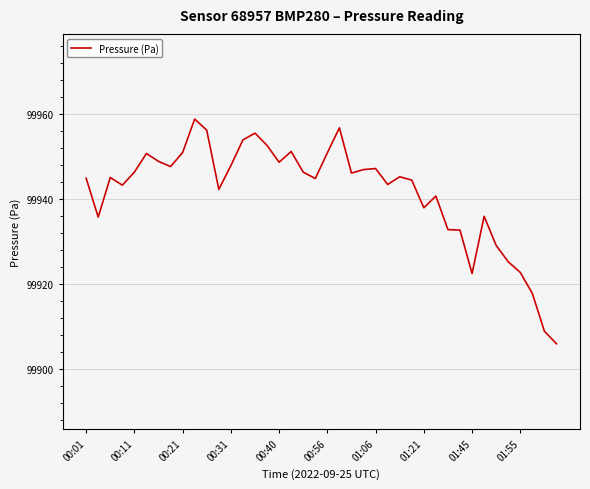

Is this an area chart (filled region under the line)?

No